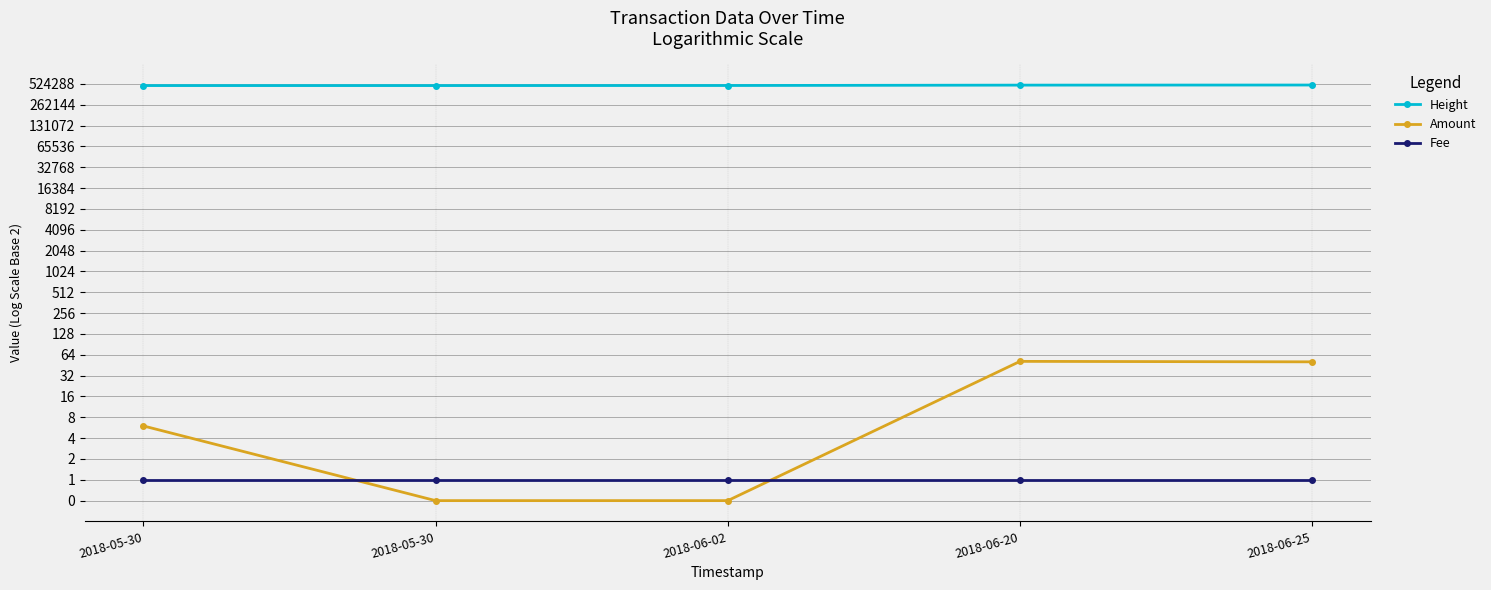

Reading left to right, list all the values displayed in this chart.

Height: 2018-05-30=495991.0	2018-05-30=495992.0	2018-06-02=497066.0	2018-06-20=503366.0	2018-06-25=505070.0
Amount: 2018-05-30=6.0	2018-05-30=0.5	2018-06-02=0.5	2018-06-20=51.4	2018-06-25=50.6
Fee: 2018-05-30=1.0	2018-05-30=1.0	2018-06-02=1.0	2018-06-20=1.0	2018-06-25=1.0